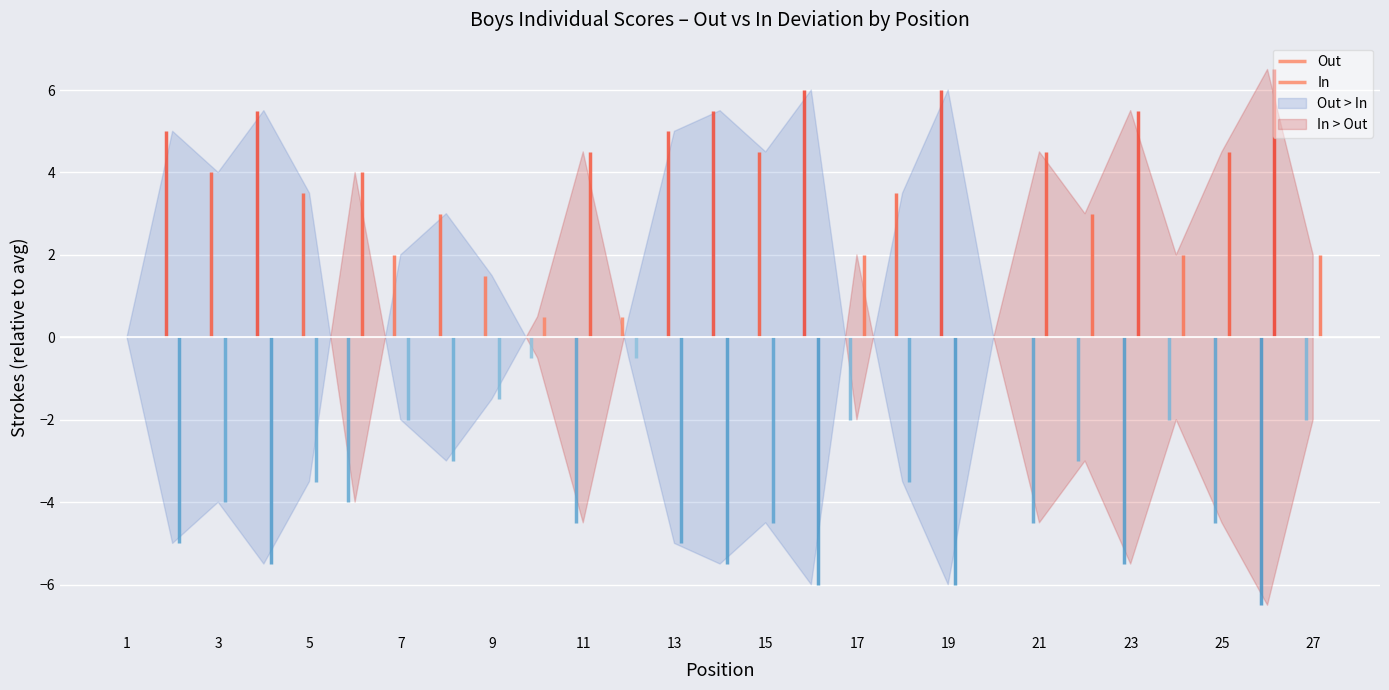

List the series in order of their overall mean, highest first.

Out, In